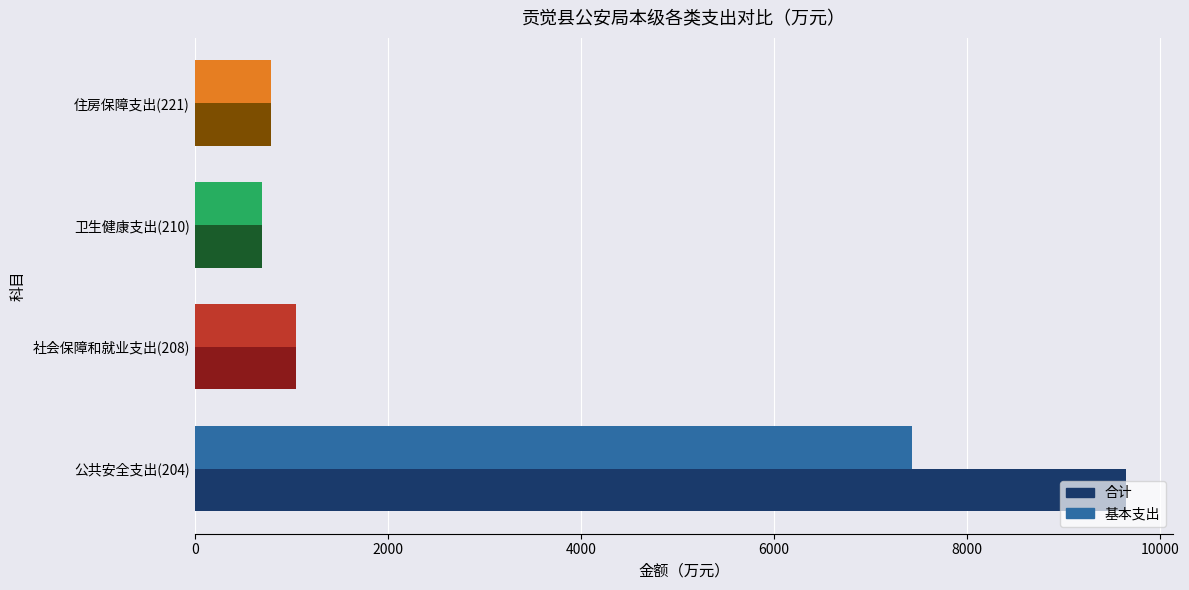

Rank the series by their average value, from highest to lowest.

合计, 基本支出